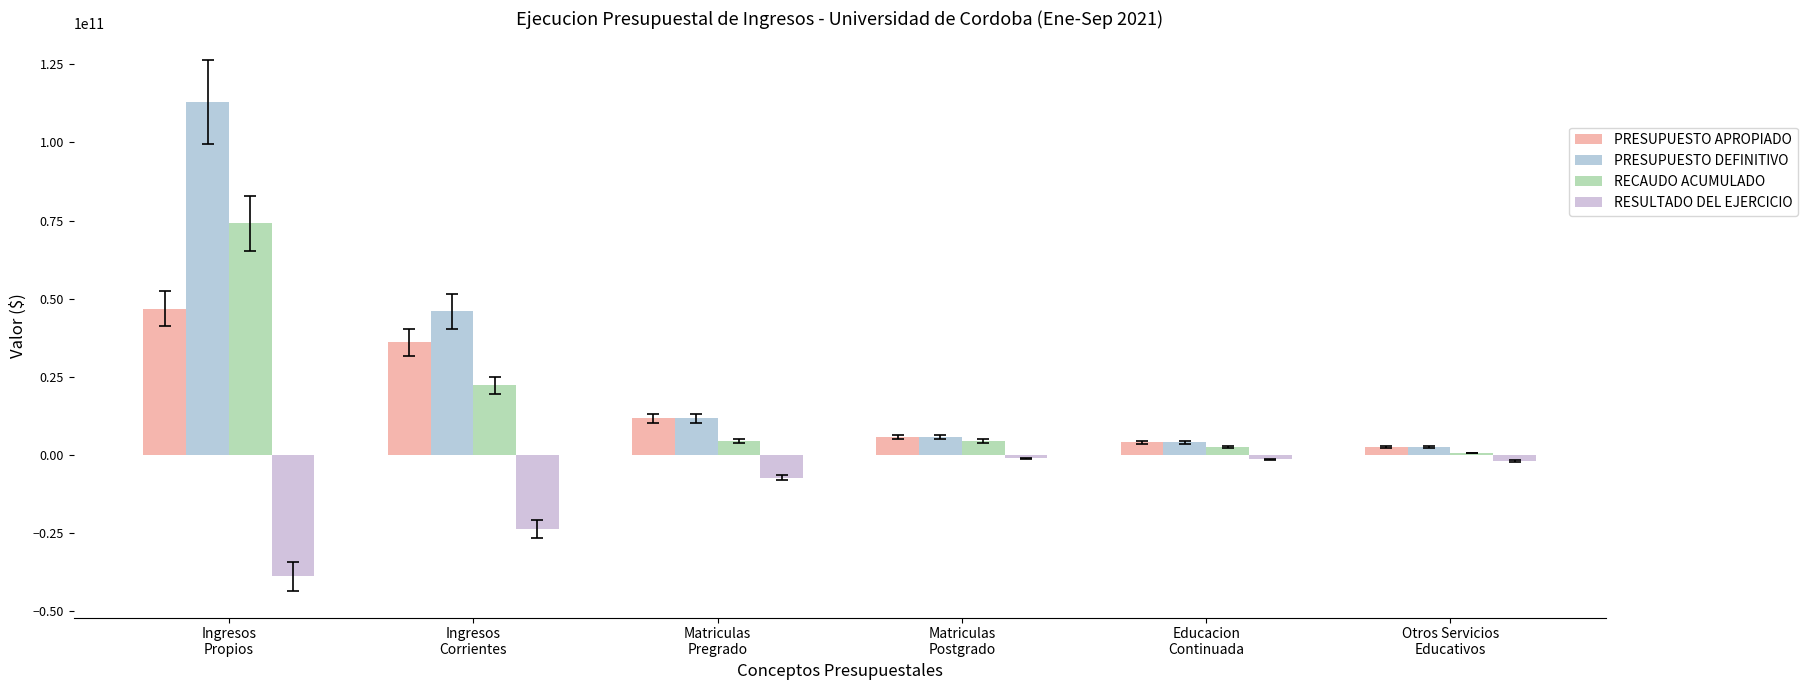

Between Ingresos
Corrientes and Matriculas
Postgrado, which is larger?

Ingresos
Corrientes